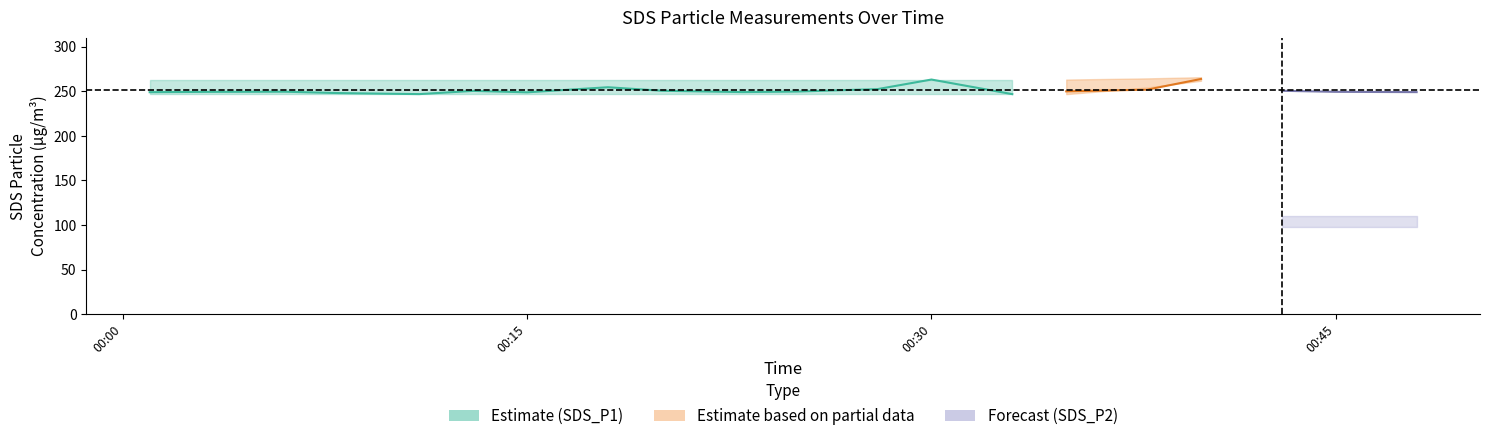

True or false: SDS_P2_lower and SDS_P1_lower intersect in this chart.

False